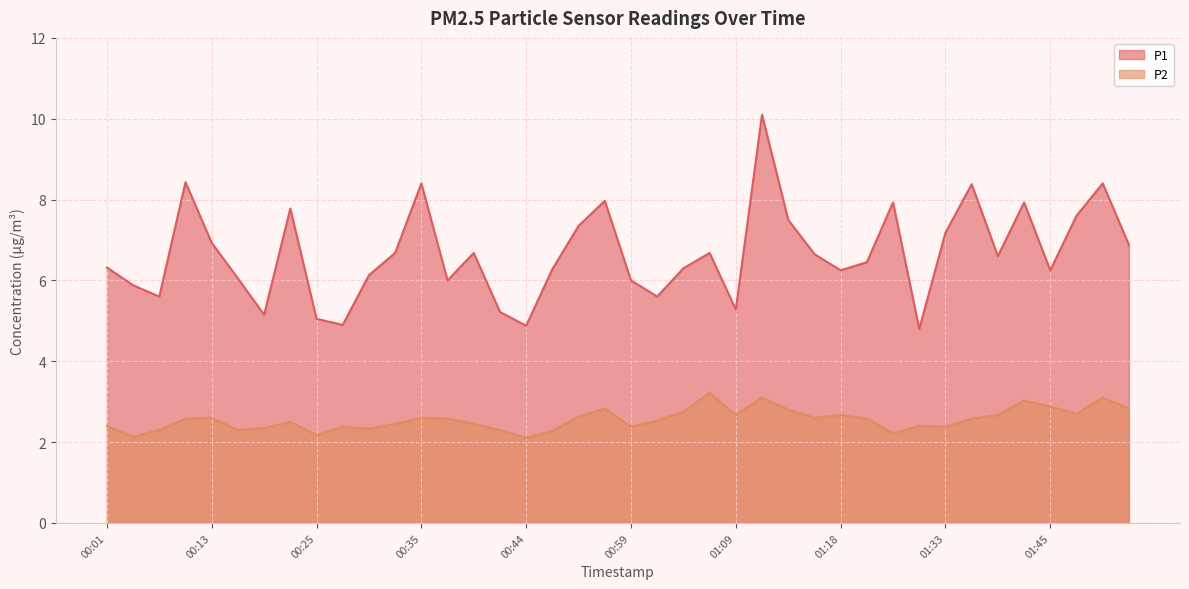

Is it true that P2 equals 5.3 at 01:06?

False